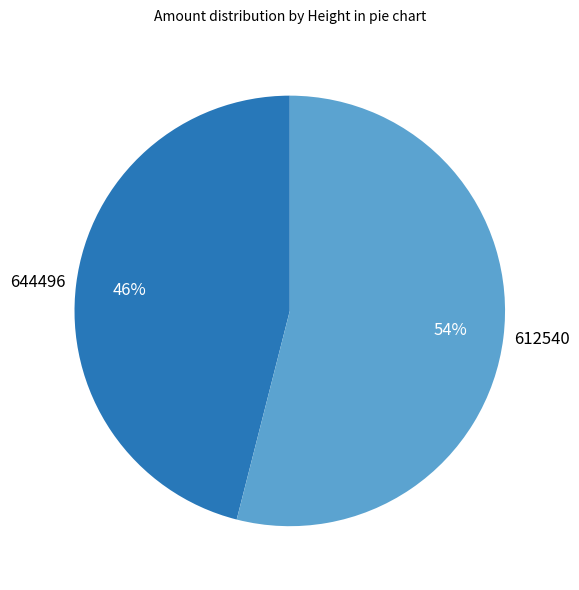

To the nearest percent, what is the difference between the largest and smallest slice percentages?

8%